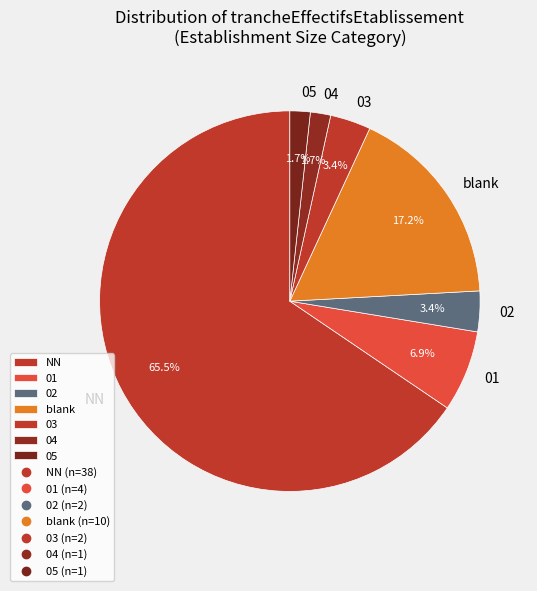

What is the largest slice in the pie chart?

NN